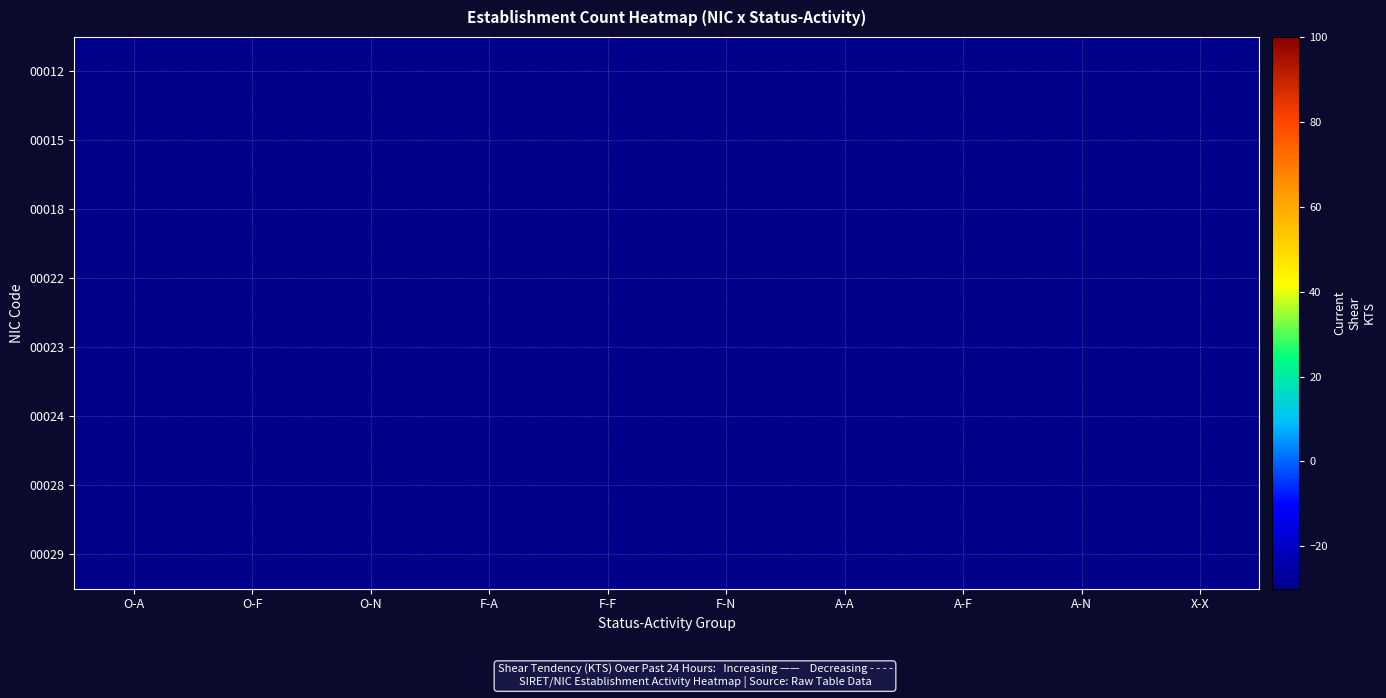

Count the number of categories in the chart.

10